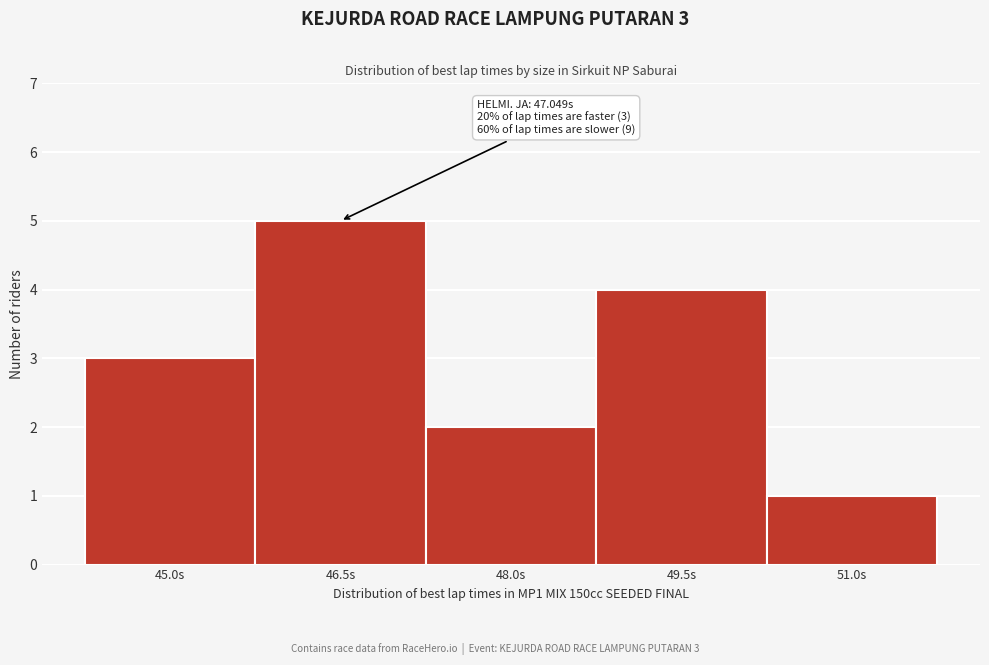

Reading right to left, what are all the values shown in this chart?

51.0s=1	49.5s=4	48.0s=2	46.5s=5	45.0s=3